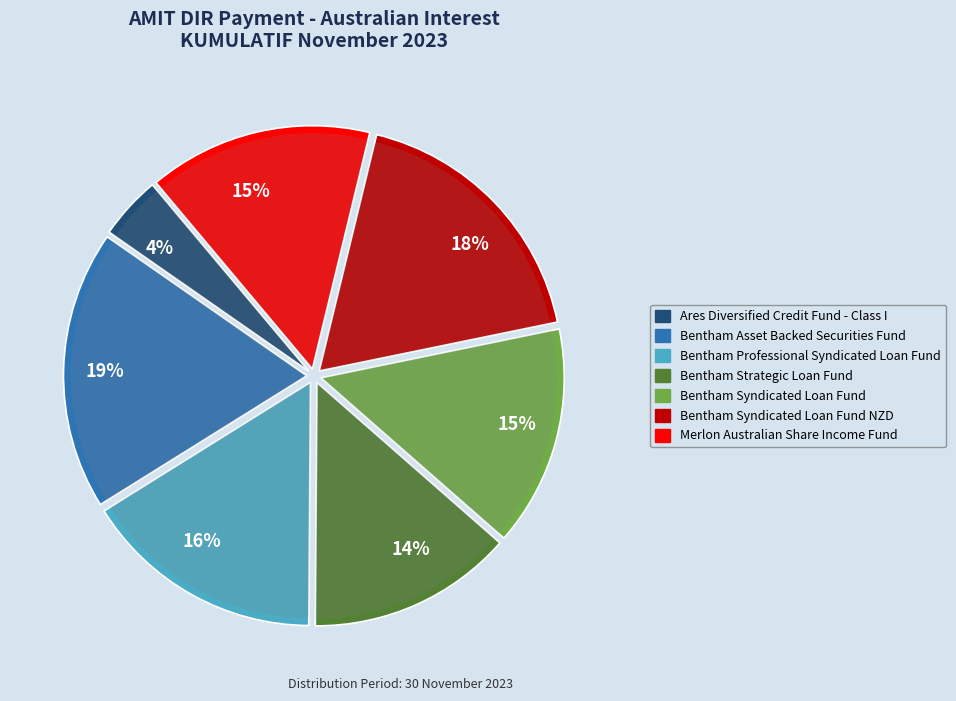

What percentage is the Bentham Syndicated Loan Fund NZD slice, to the nearest percent?

18%